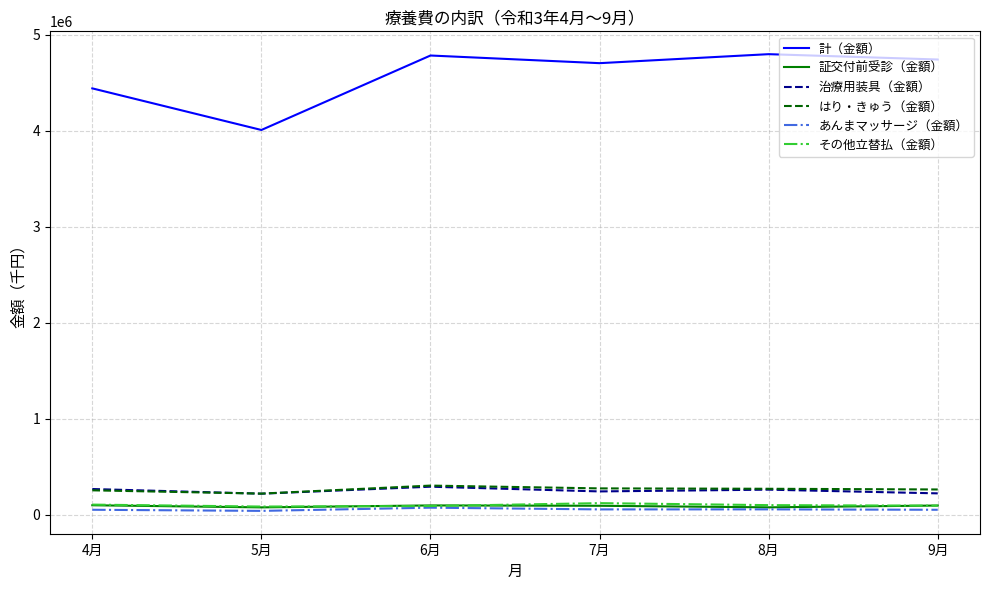

How many values in the その他立替払（金額） series exceed 99991?

3